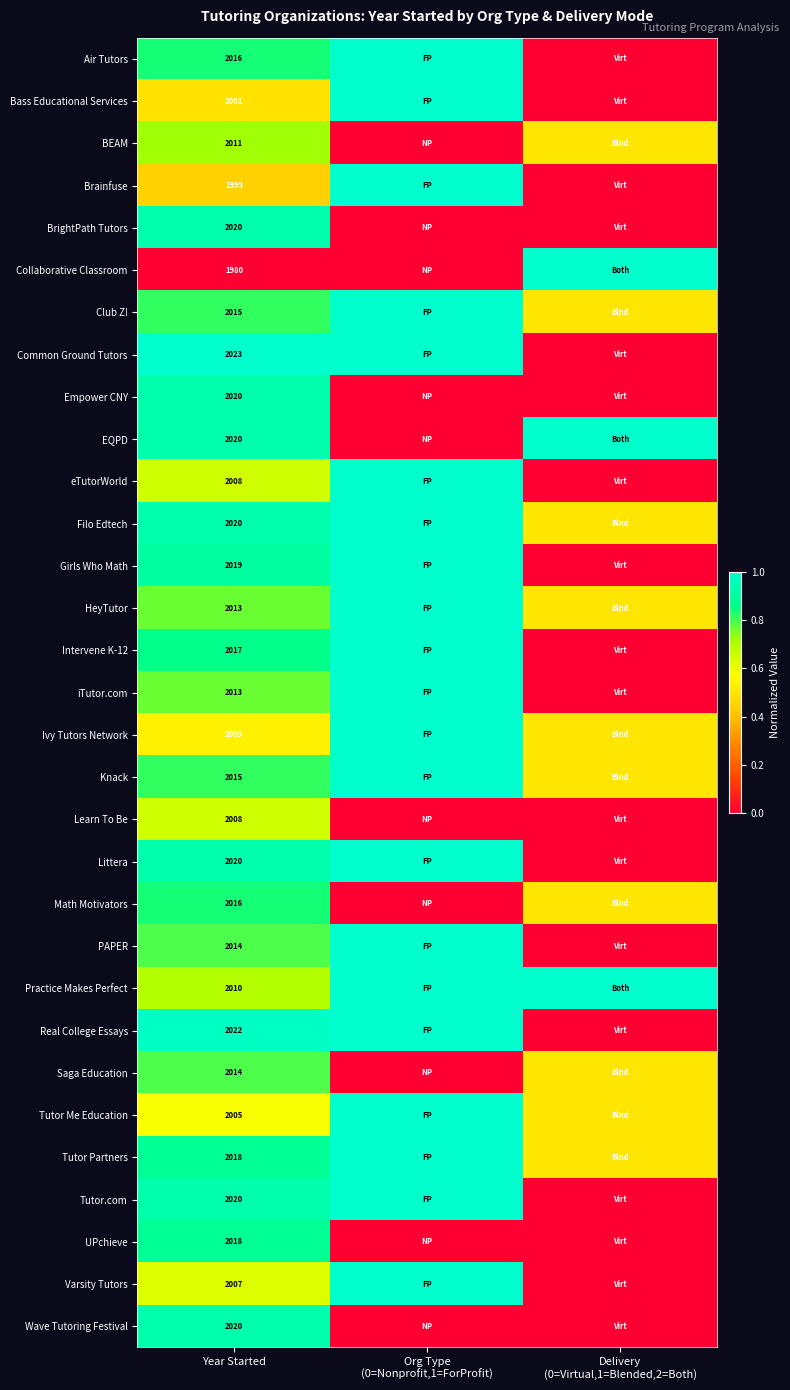

How many categories are shown in the chart?

3